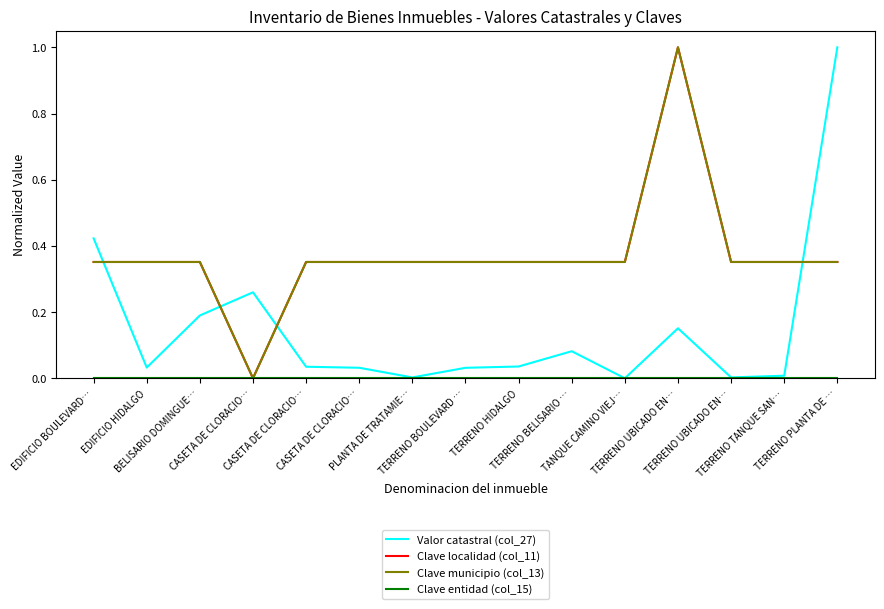

Reading left to right, extract all data points from this chart.

Valor catastral (col_27): 0.4	0.0	0.2	0.3	0.0	0.0	0.0	0.0	0.0	0.1	0.0	0.2	0.0	0.0	1.0
Clave localidad (col_11): 0.4	0.4	0.4	0.0	0.4	0.4	0.4	0.4	0.4	0.4	0.4	1.0	0.4	0.4	0.4
Clave municipio (col_13): 0.4	0.4	0.4	0.0	0.4	0.4	0.4	0.4	0.4	0.4	0.4	1.0	0.4	0.4	0.4
Clave entidad (col_15): 0.0	0.0	0.0	0.0	0.0	0.0	0.0	0.0	0.0	0.0	0.0	0.0	0.0	0.0	0.0